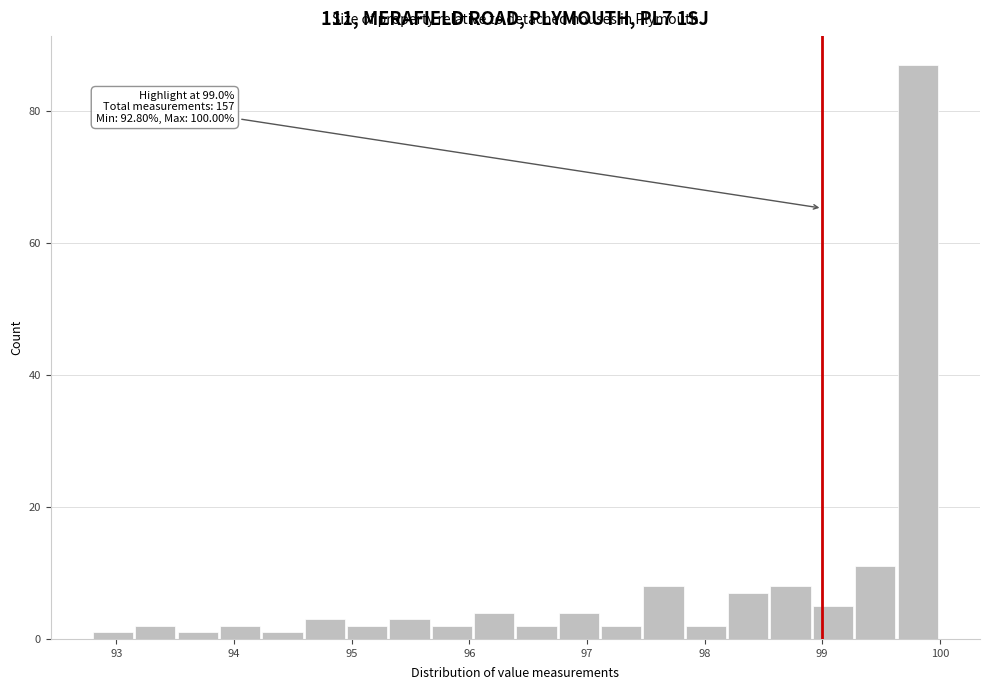

Around what value on the x-axis is the tallest bar? Give the approximate position of its centre, as read against the axis.

99.8